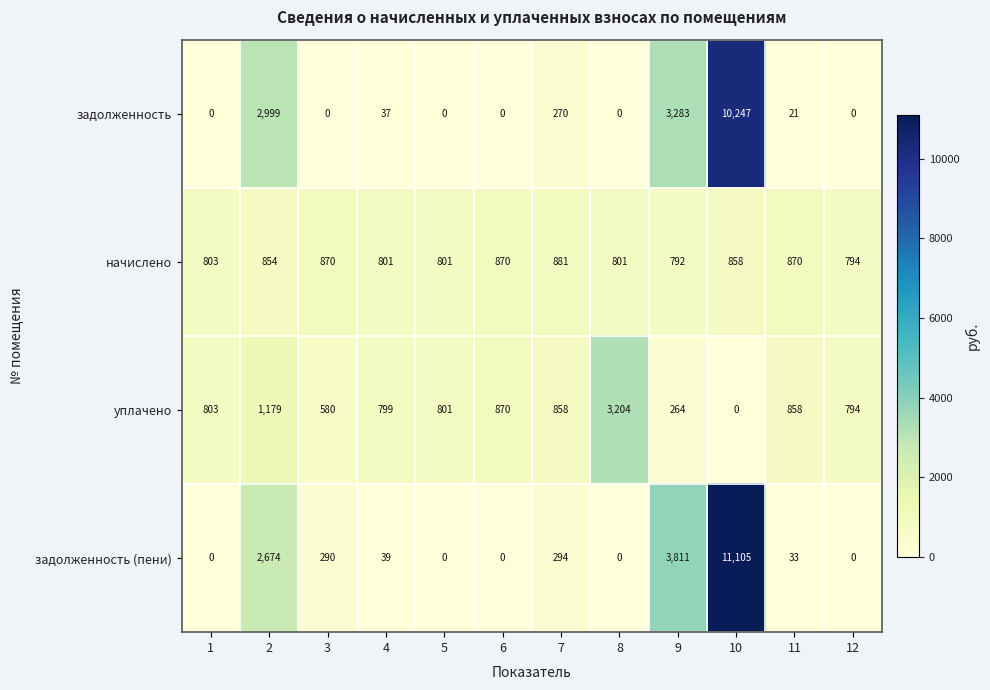

At which label does задолженность (пени) reach its peak?

10